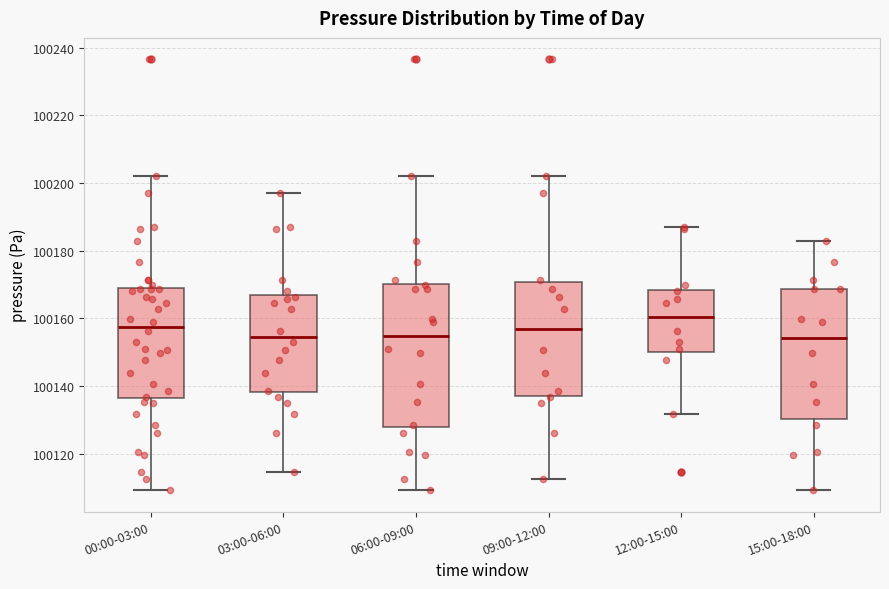

Reading left to right, read every box against the y-axis: the position of its median line, the range the box covers, and the ends of its whiskers. The values are not printed on the chart, so give them approximately, as read against the axis.

00:00-03:00: median 100158, box 100136 to 100170, whiskers 100110 to 100202
03:00-06:00: median 100154, box 100138 to 100166, whiskers 100114 to 100196
06:00-09:00: median 100154, box 100128 to 100170, whiskers 100110 to 100202
09:00-12:00: median 100156, box 100138 to 100170, whiskers 100112 to 100202
12:00-15:00: median 100160, box 100150 to 100168, whiskers 100132 to 100188
15:00-18:00: median 100154, box 100130 to 100168, whiskers 100110 to 100182